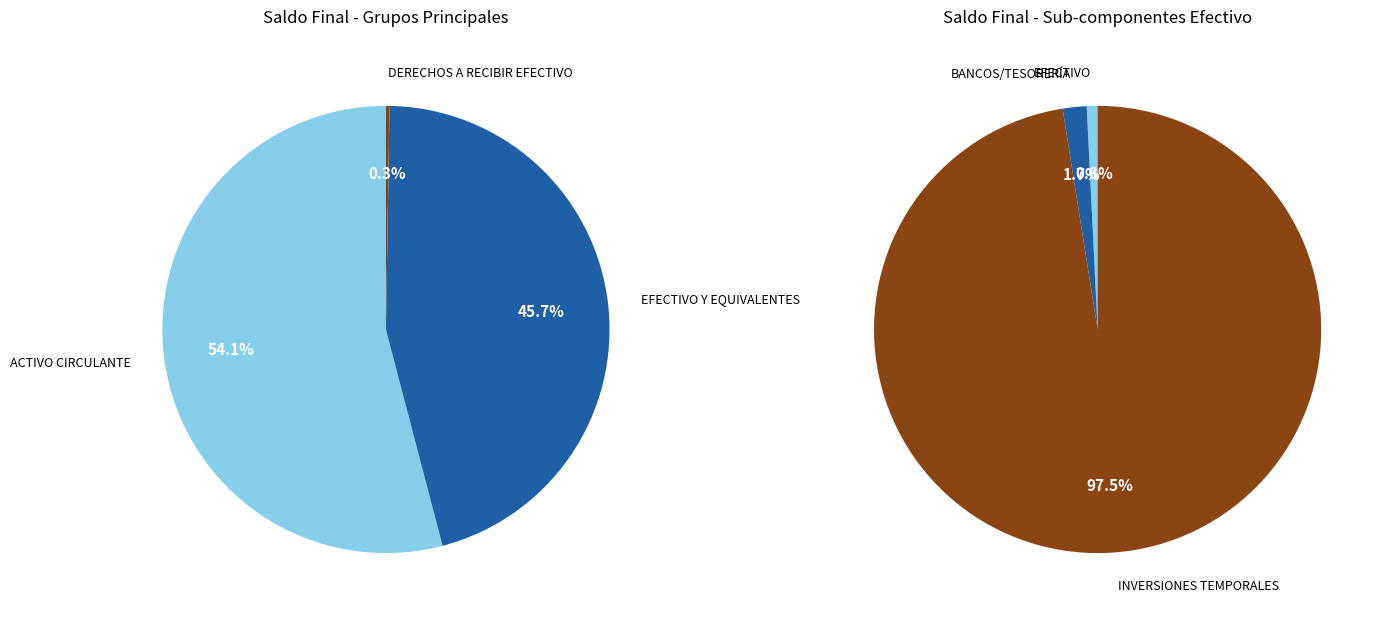

Rank the categories by value from lowest to highest.

DERECHOS A RECIBIR EFECTIVO, EFECTIVO, BANCOS/TESORERÍA, INVERSIONES TEMPORALES, EFECTIVO Y EQUIVALENTES, ACTIVO CIRCULANTE